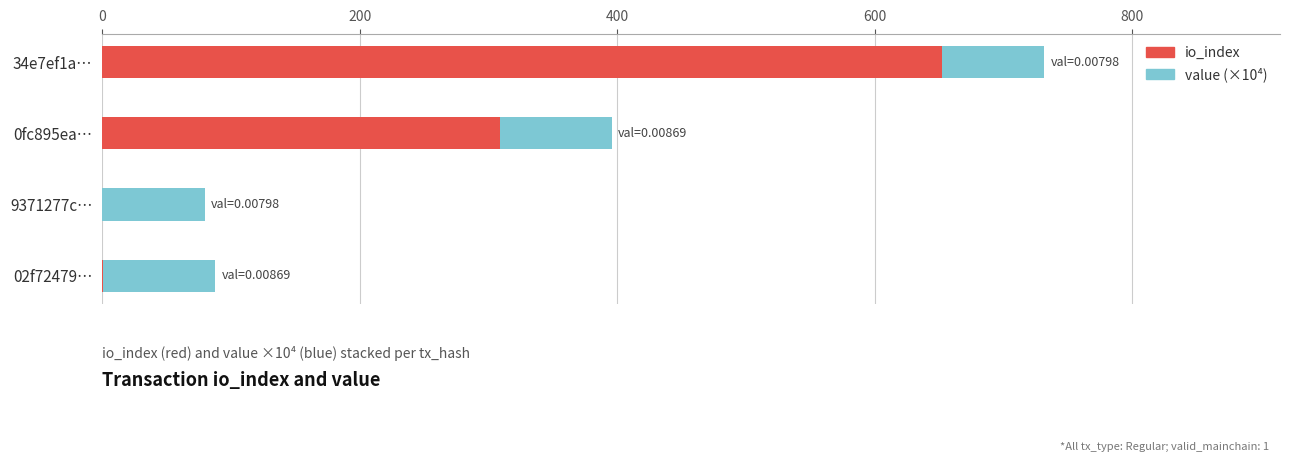

What is the sum of all io_index values?

962.0